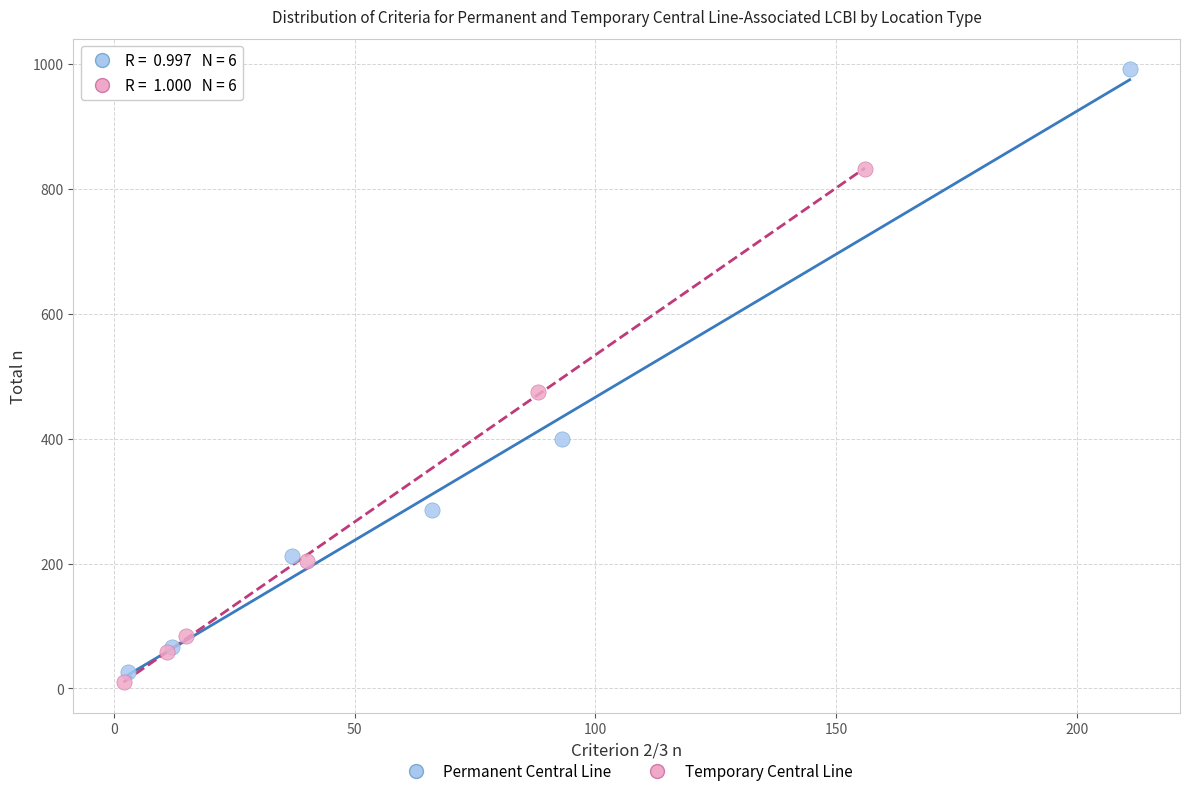

Which series contains the highest Y value?

Permanent Central Line